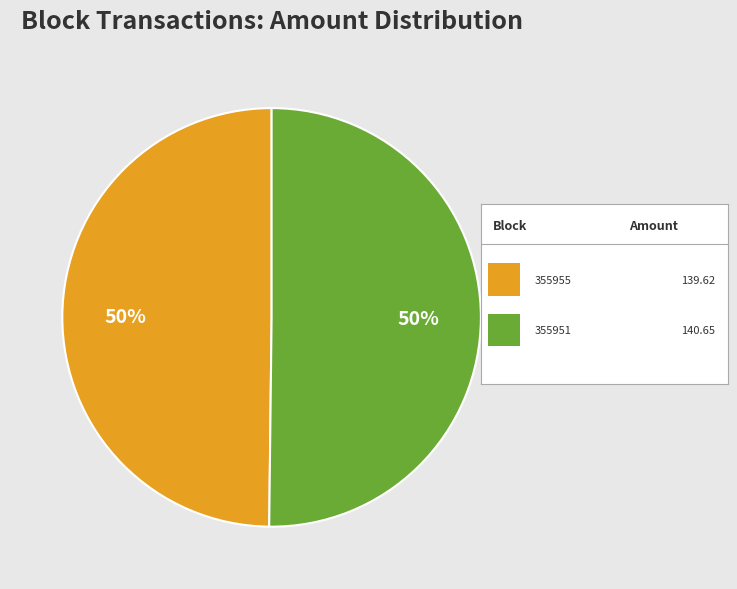

How many slices are in this pie chart?

2